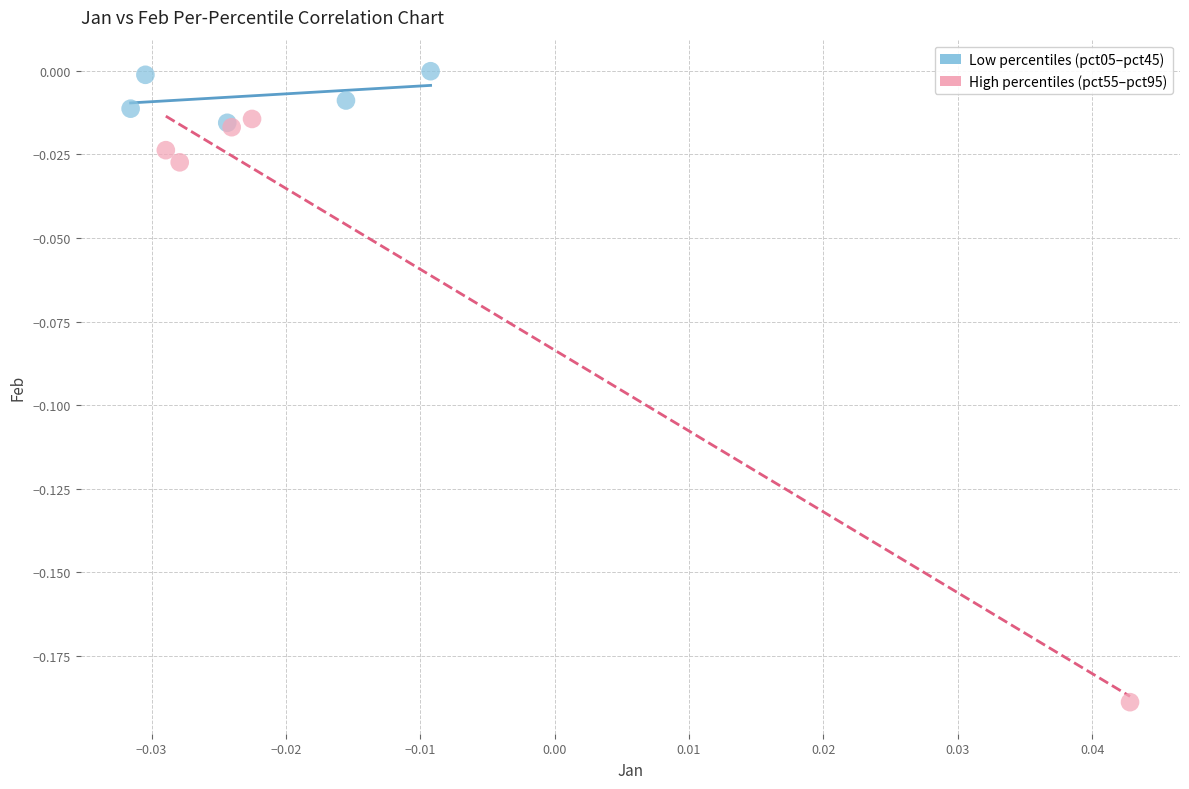

Which series contains the lowest Y value?

High percentiles (pct55–pct95)